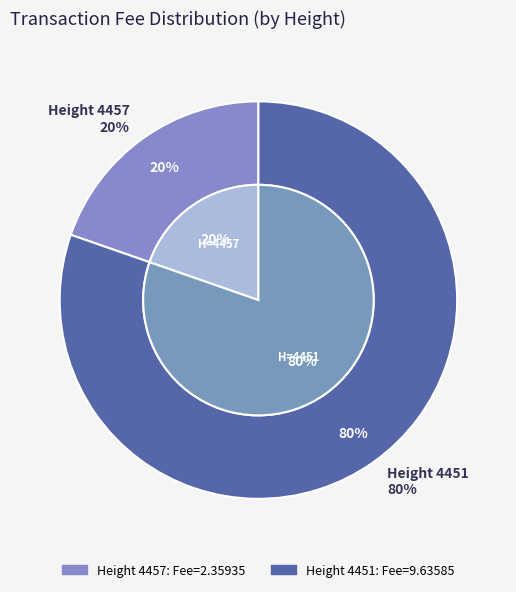

How many segments does this pie chart have?

2